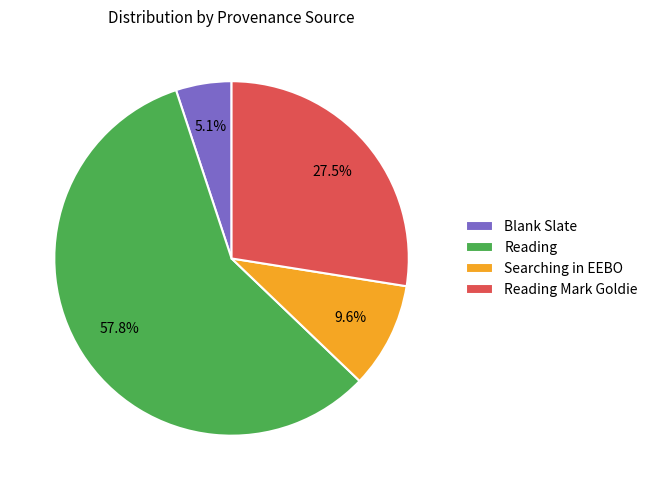

Which category accounts for the majority?

Reading